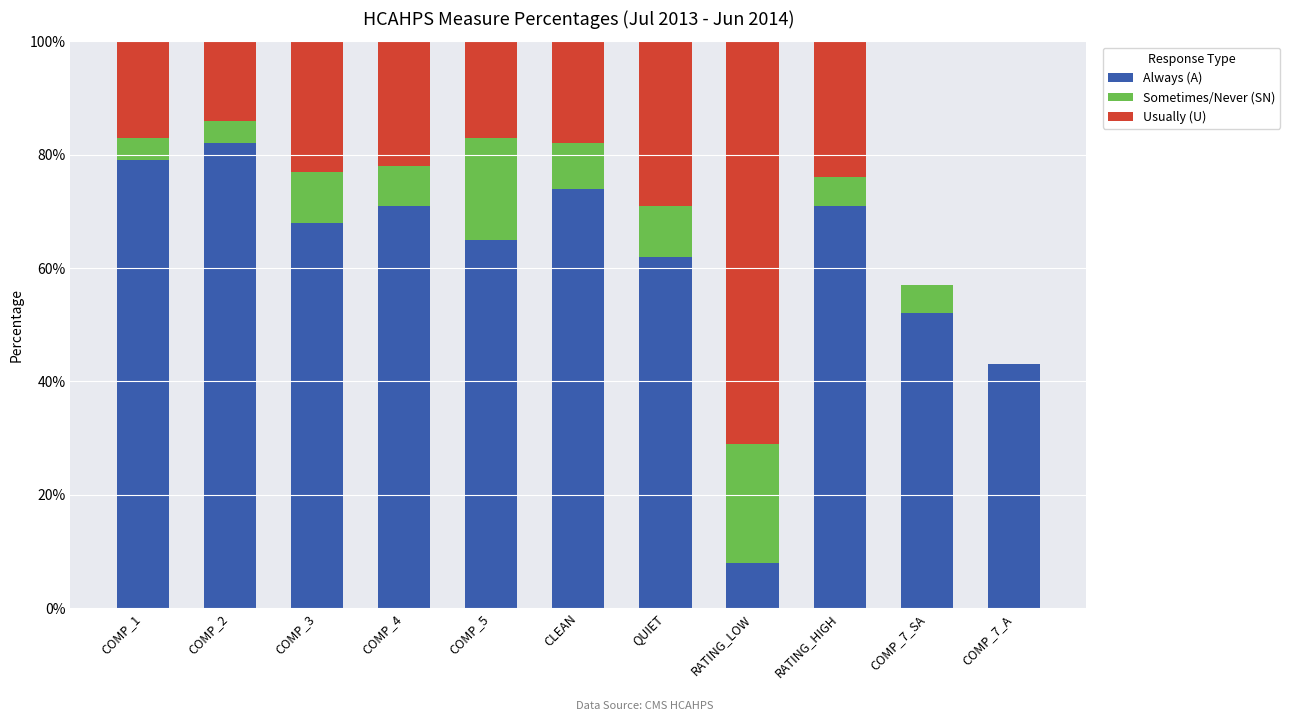

Does the chart contain stacked bars?

Yes